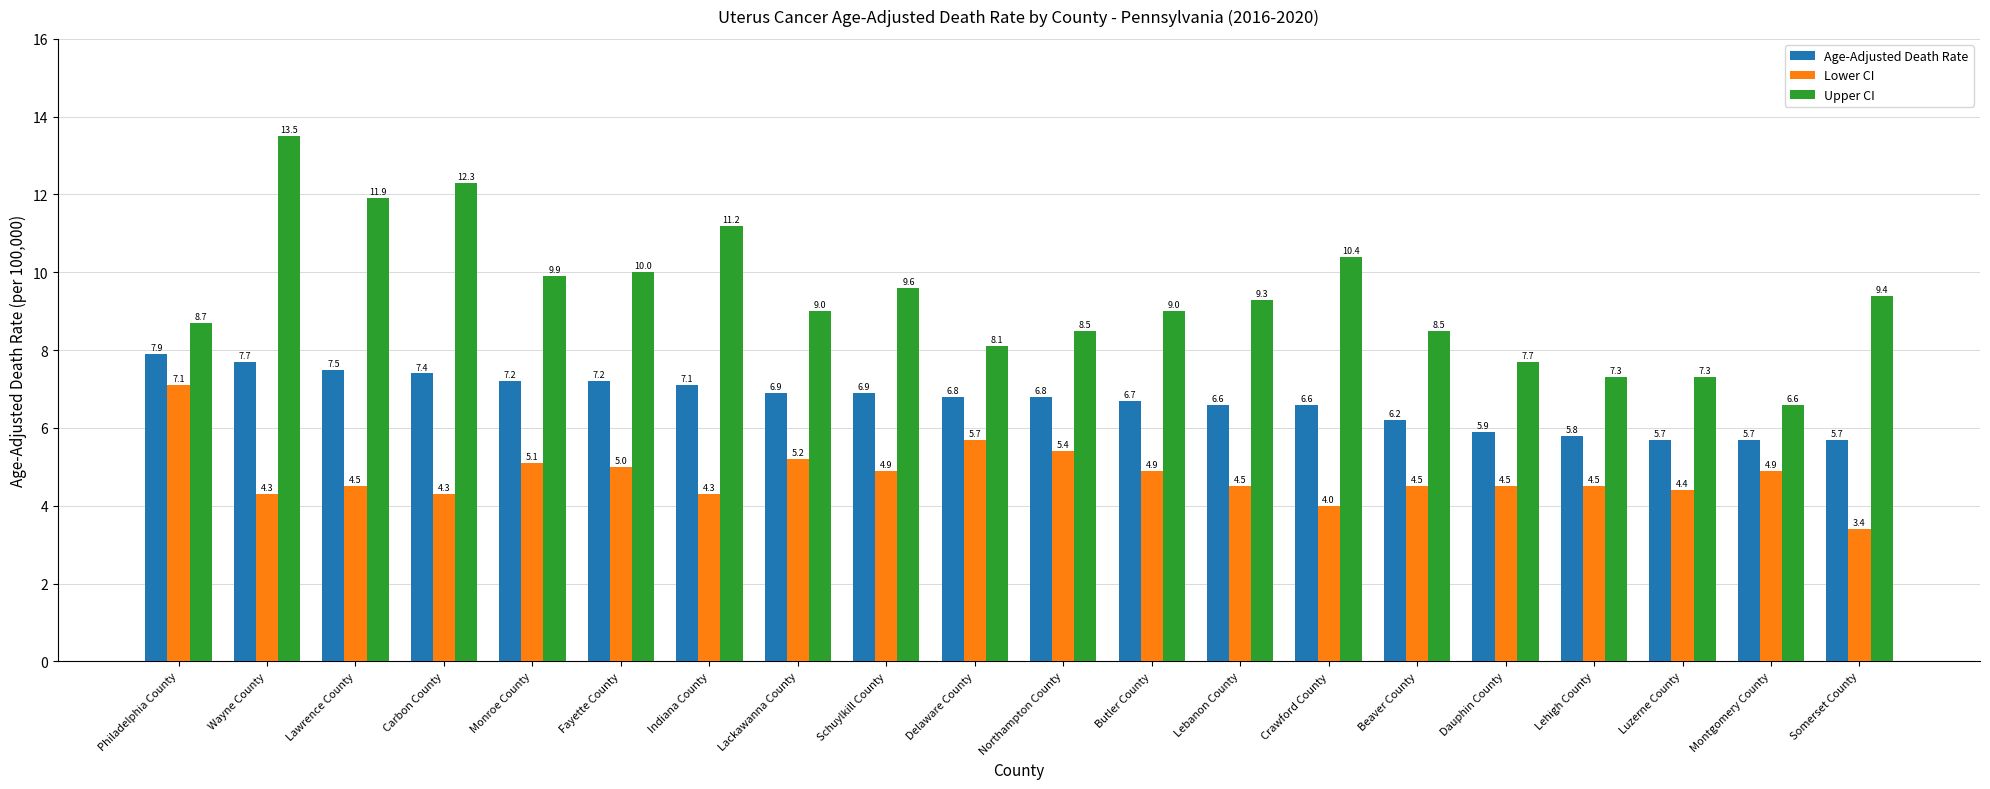

How many bars are there in each group?

3